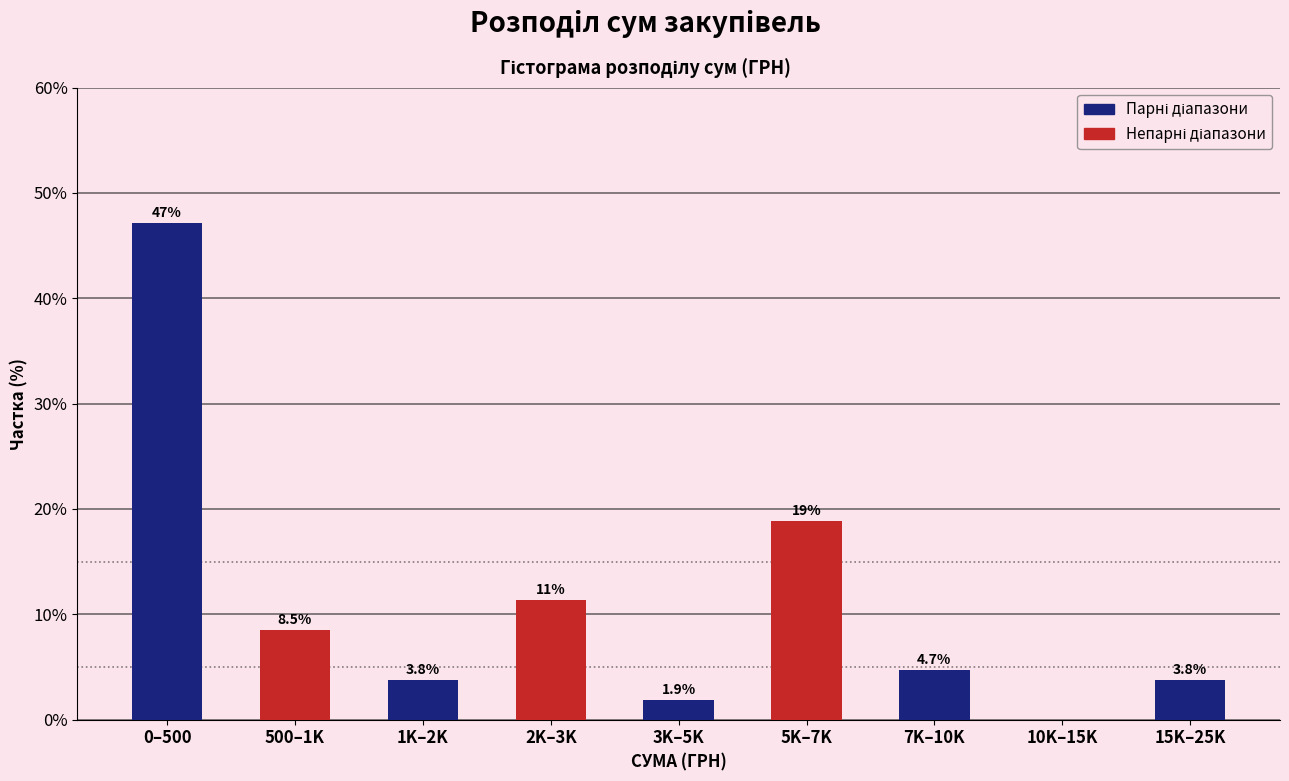

Reading left to right, what are all the values shown in this chart?

0–500=47.2	500–1K=8.5	1K–2K=3.8	2K–3K=11.3	3K–5K=1.9	5K–7K=18.9	7K–10K=4.7	10K–15K=0.0	15K–25K=3.8